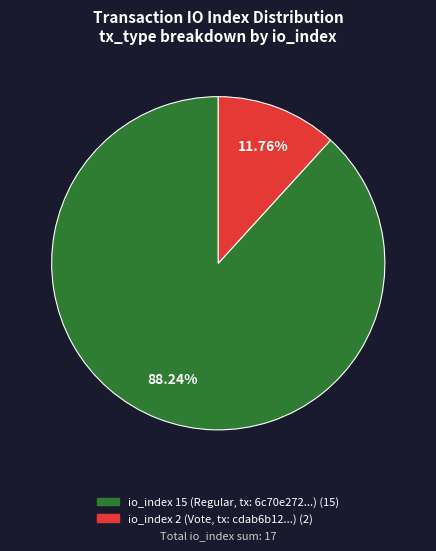

Is there a majority slice in this chart?

Yes